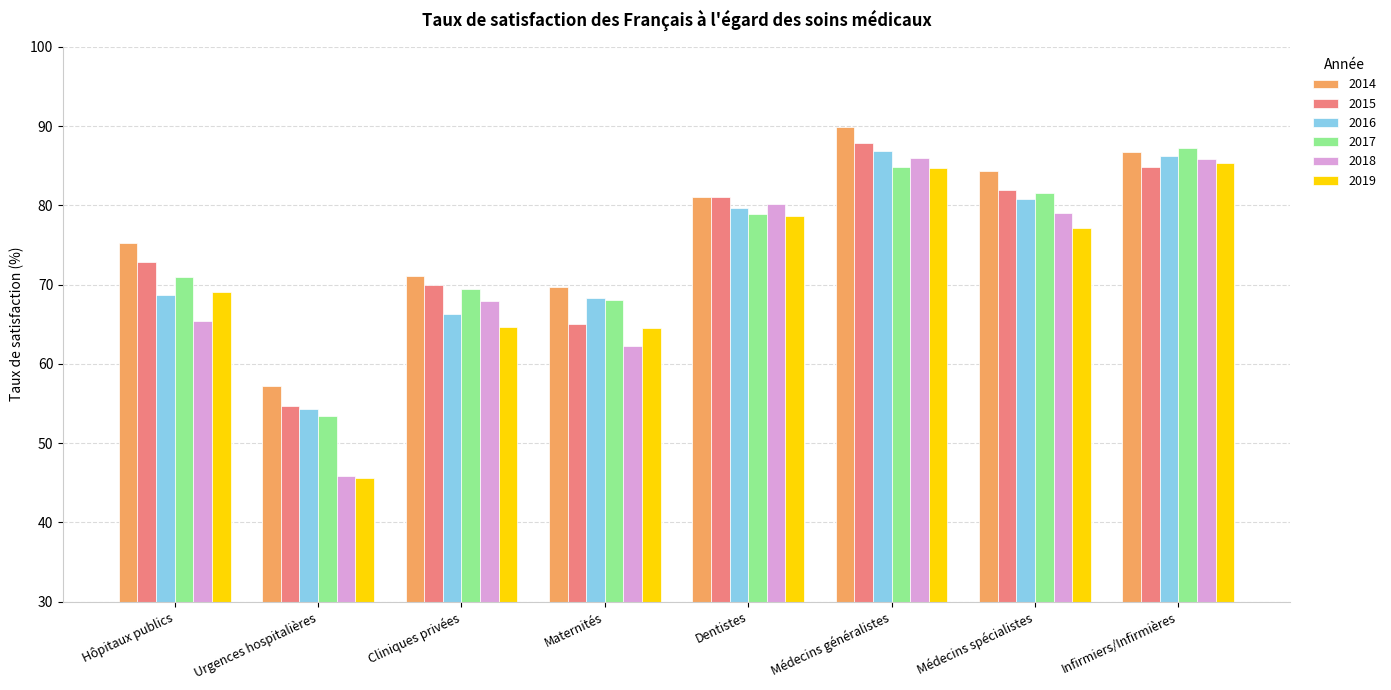

The value of 2017 at Cliniques privées is 96.3. True or false?

False